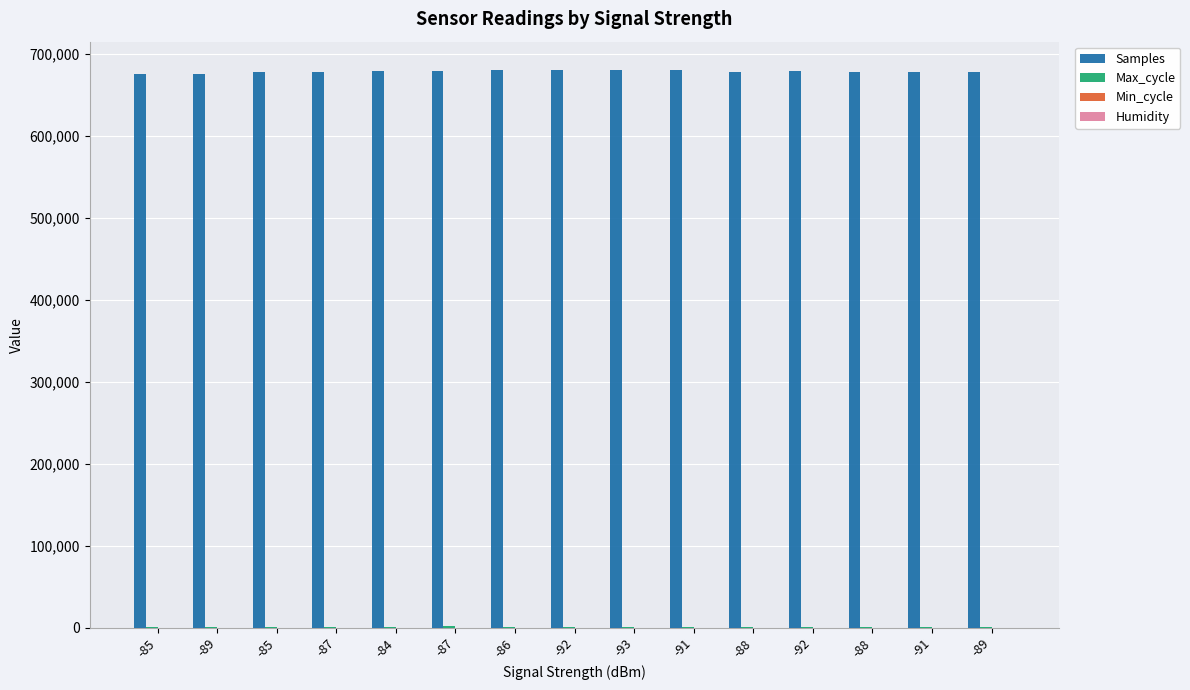

How many groups of bars are there?

15